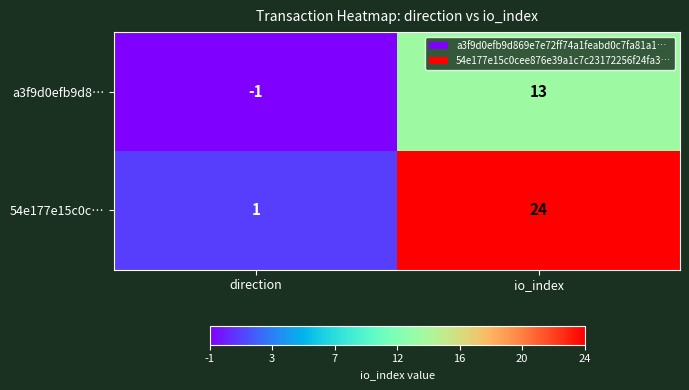

List the series in order of their overall mean, lowest first.

a3f9d0efb9d8…, 54e177e15c0c…